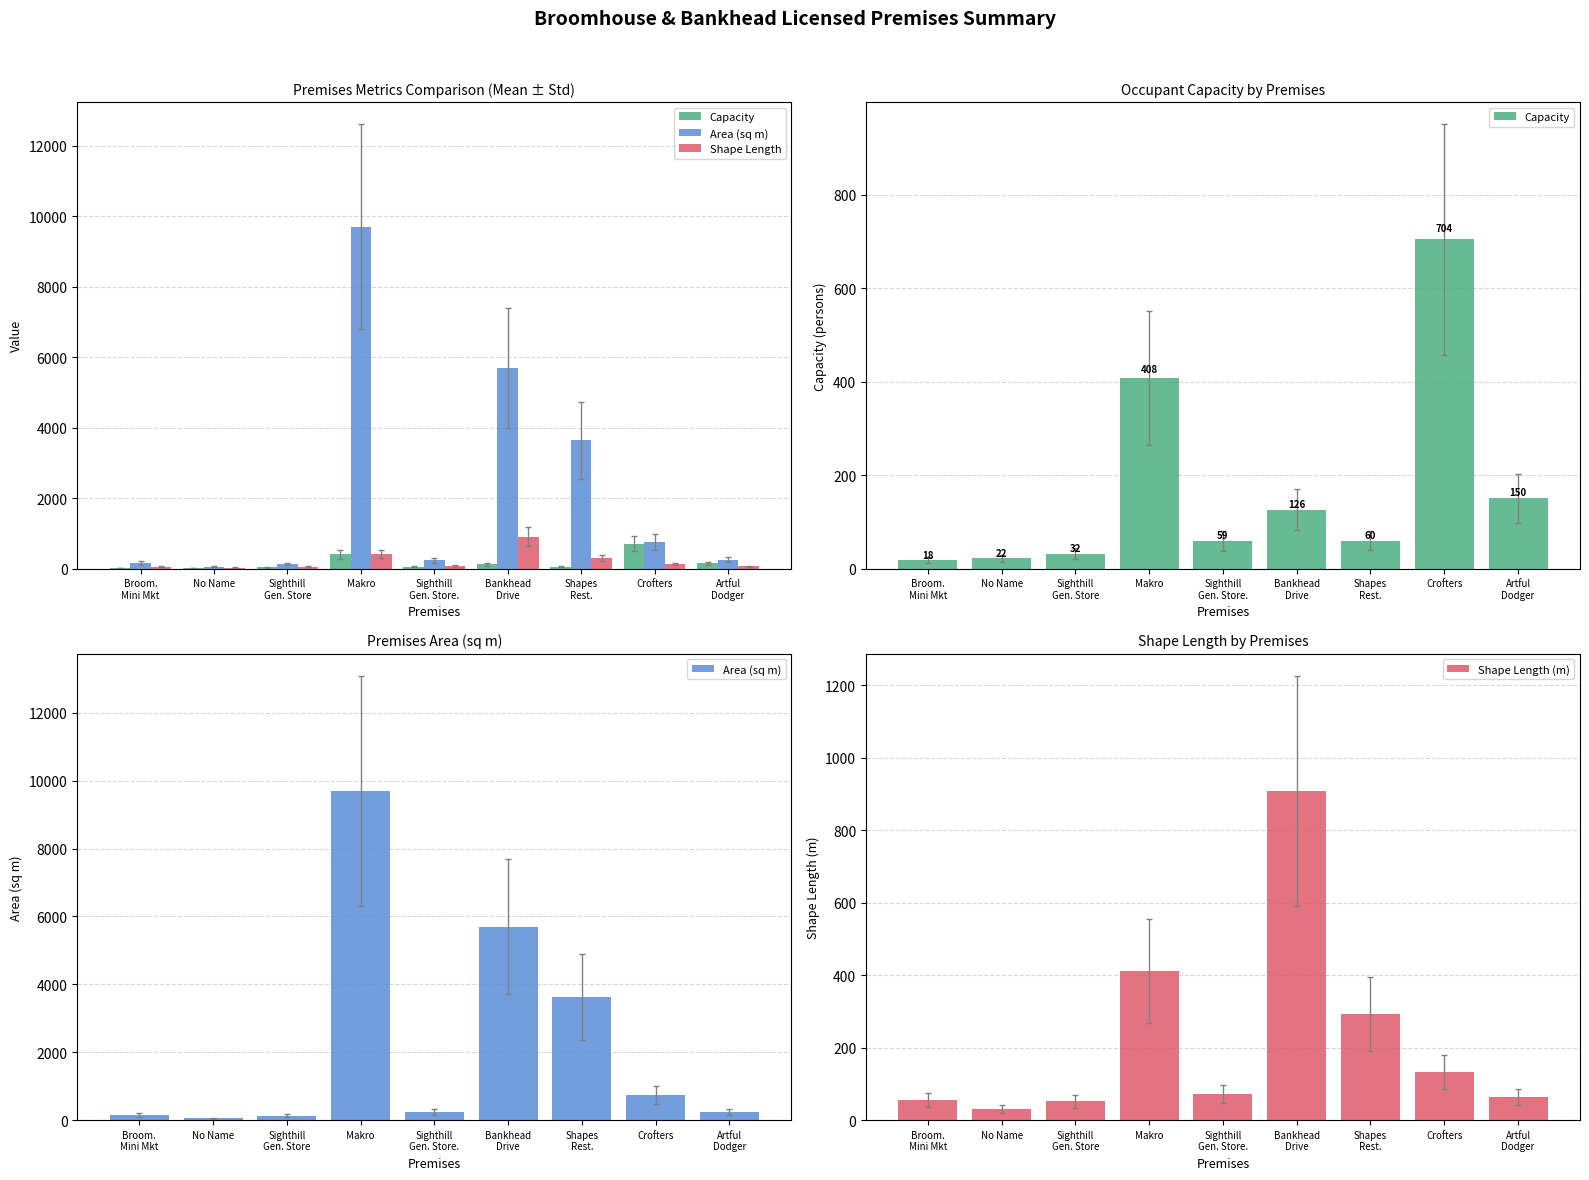

At which label does Shape Length reach its peak?

Bankhead
Drive